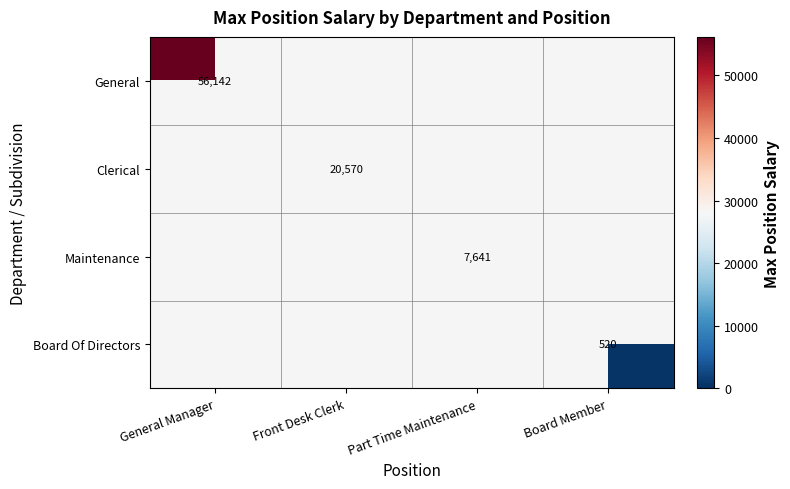

At which category does the chart reach its peak across all series?

General Manager